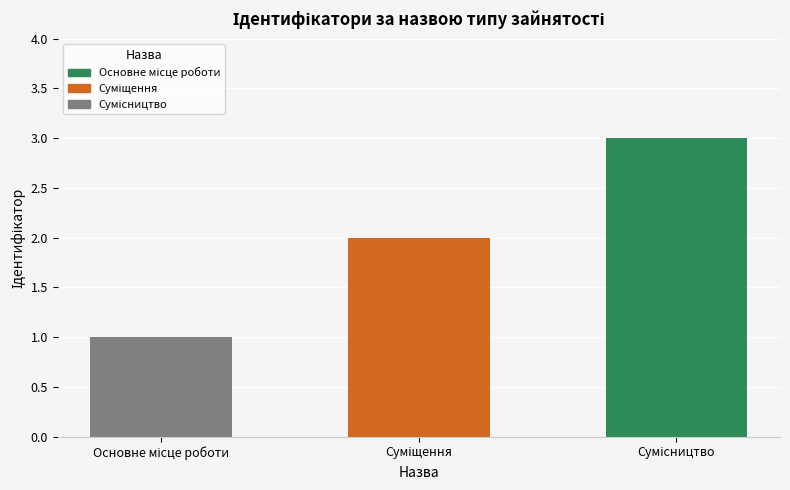

What is the greatest value displayed?

3